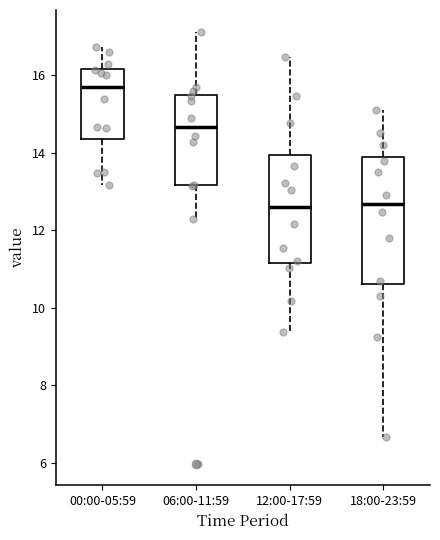

Reading left to right, read every box against the y-axis: the position of its median line, the range the box covers, and the ends of its whiskers. The values are not printed on the chart, so give them approximately, as read against the axis.

00:00-05:59: median 15.8, box 14.4 to 16.2, whiskers 13.2 to 16.8
06:00-11:59: median 14.6, box 13.2 to 15.6, whiskers 12.4 to 17.2
12:00-17:59: median 12.6, box 11.2 to 14.0, whiskers 9.4 to 16.4
18:00-23:59: median 12.6, box 10.6 to 14.0, whiskers 6.6 to 15.2